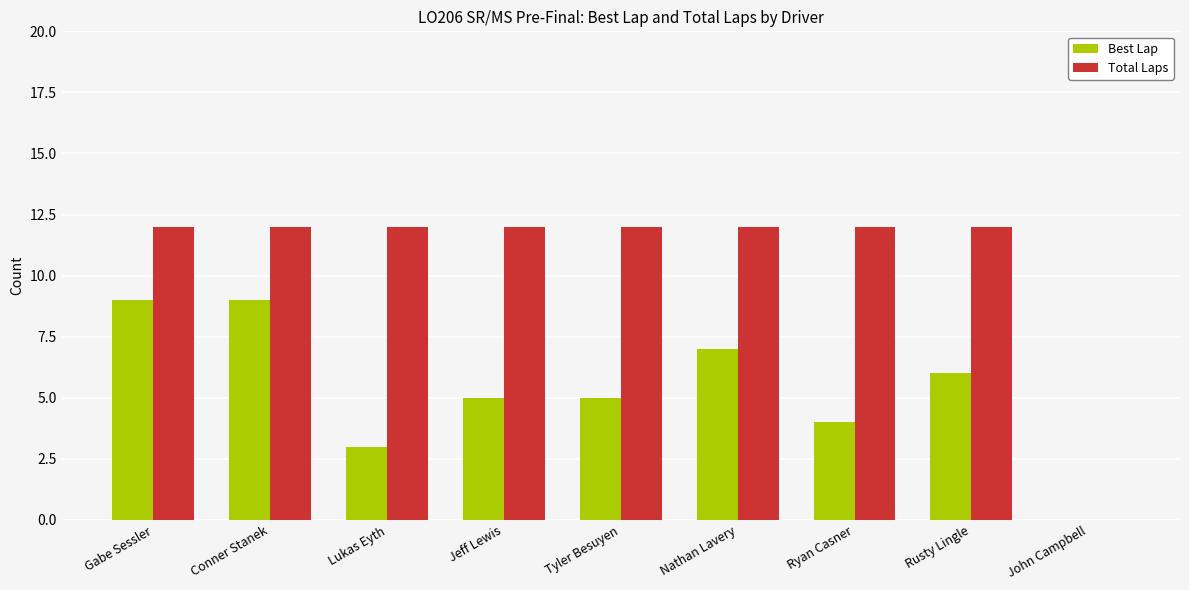

Is the value of Total Laps at John Campbell greater than the value of Best Lap at Rusty Lingle?

No